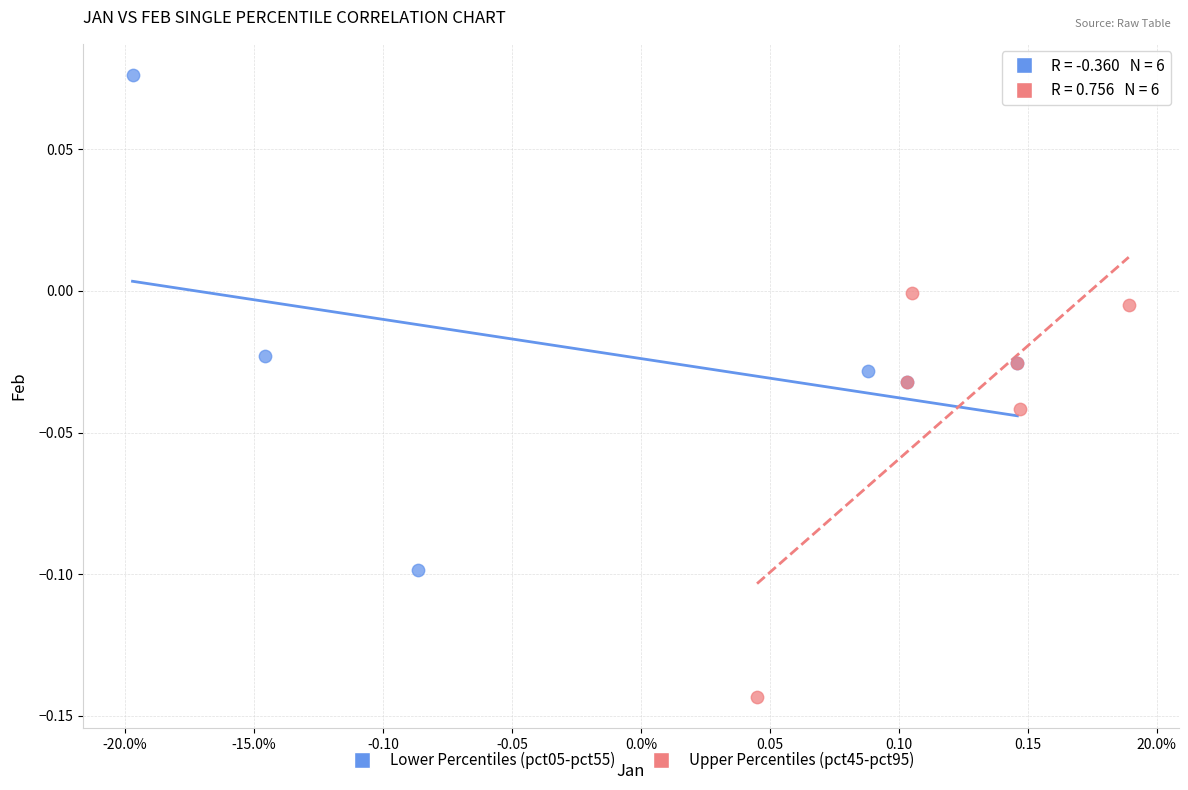

What are all the series names shown in the legend?

Lower Percentiles (pct05-pct55), Upper Percentiles (pct45-pct95)